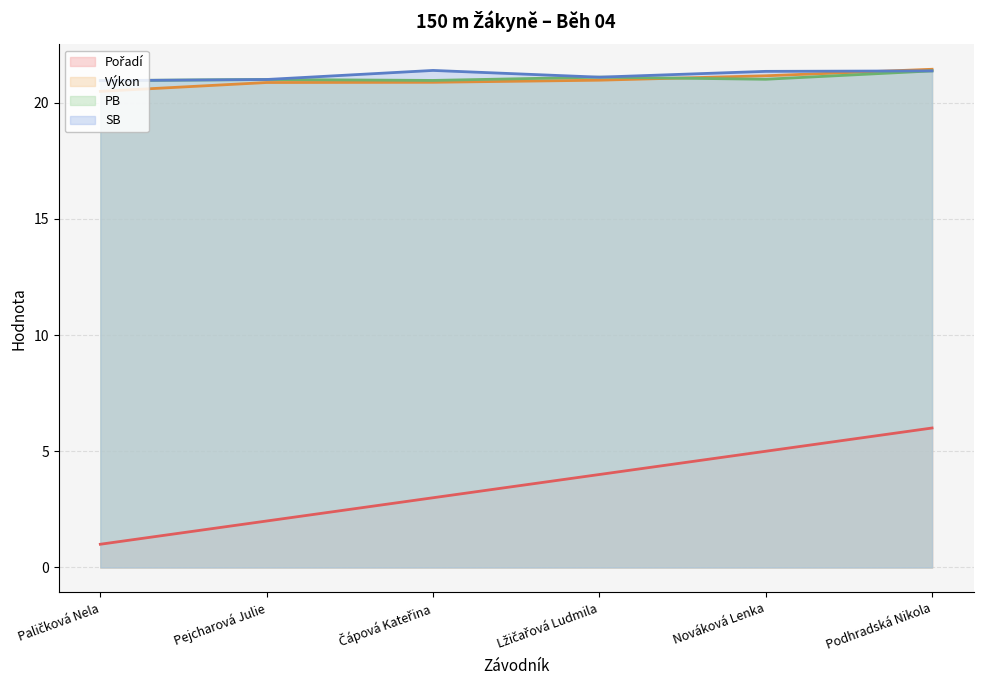

Which has a higher value, Lžičařová Ludmila or Nováková Lenka?

Nováková Lenka